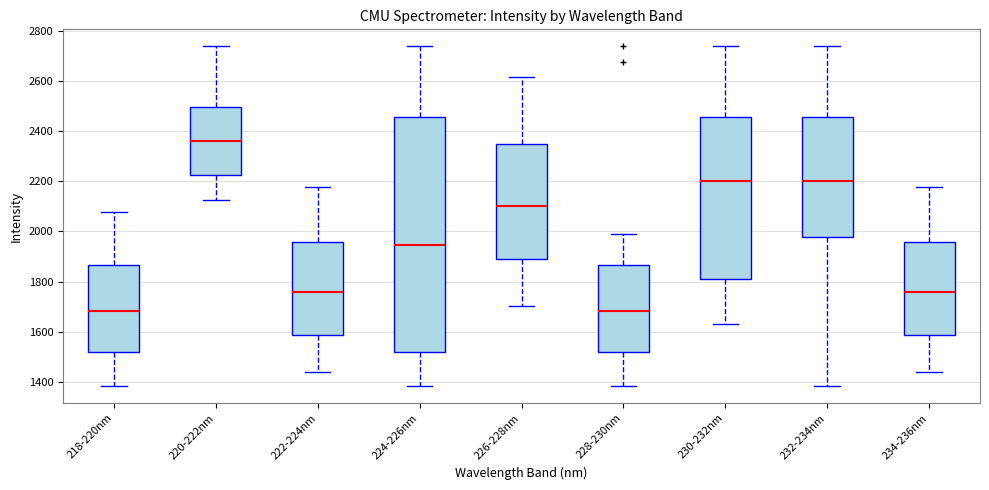

Where does the upper whisker of the box for 232-234nm end on the y-axis? The values are not printed on the chart, so give them approximately, as read against the axis.

2740